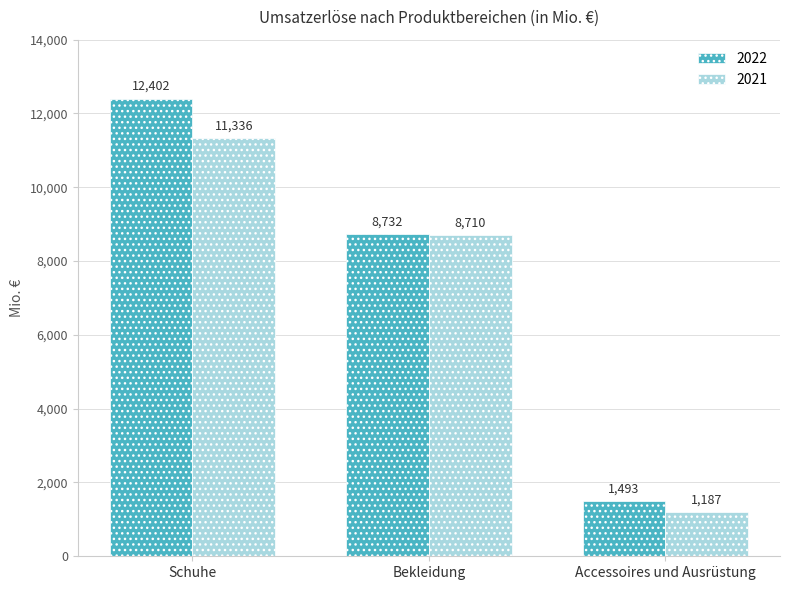

Rank the categories by 2021 value from highest to lowest.

Schuhe, Bekleidung, Accessoires und Ausrüstung